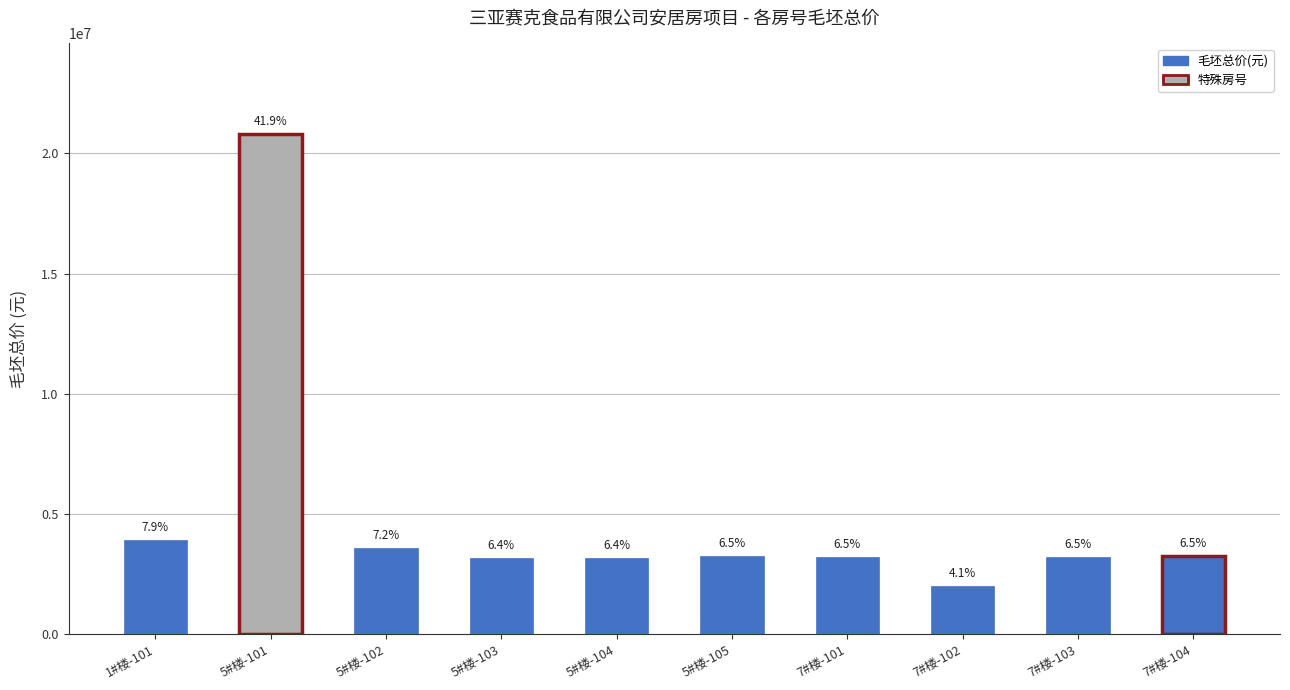

Reading left to right, extract all data points from this chart.

1#楼-101=3936903	5#楼-101=20824795	5#楼-102=3589214	5#楼-103=3190082	5#楼-104=3190082	5#楼-105=3249502	7#楼-101=3239427	7#楼-102=2013850	7#楼-103=3234159	7#楼-104=3244711